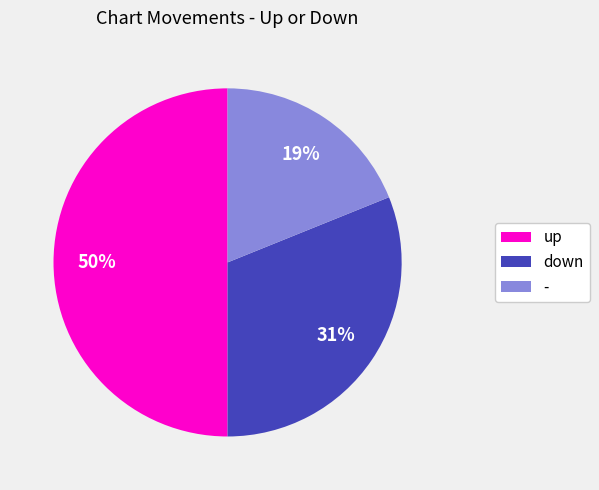

To the nearest percent, what percentage of the pie is up?

50%